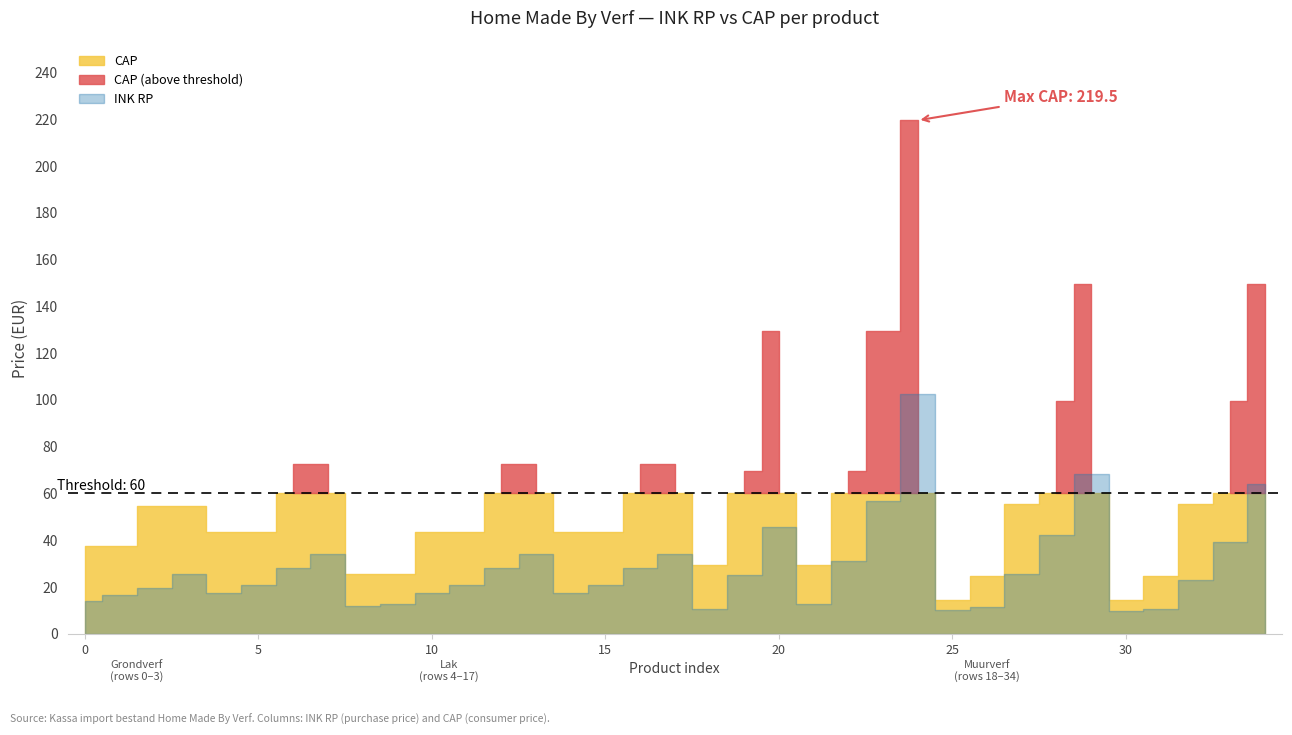

Reading right to left, extract all data points from this chart.

INK RP: 34=64.2	33=39.2	32=22.9	31=10.8	30=9.6	29=68.1	28=42.0	27=25.4	26=11.3	25=10.0	24=102.5	23=56.6	22=31.3	21=12.9	20=45.8	19=25.2	18=10.5	17=34.1	16=28.2	15=20.9	14=17.4	13=34.1	12=28.2	11=20.9	10=17.4	9=12.6	8=11.6	7=34.1	6=28.2	5=20.9	4=17.4	3=25.7	Muurverf=19.6	Lak=16.7	Grondverf=14.2
CAP: 34=149.5	33=99.5	32=55.5	31=24.5	30=14.5	29=149.5	28=99.5	27=55.5	26=24.5	25=14.5	24=219.5	23=129.5	22=69.5	21=29.5	20=129.5	19=69.5	18=29.5	17=72.5	16=72.5	15=43.5	14=43.5	13=72.5	12=72.5	11=43.5	10=43.5	9=25.5	8=25.5	7=72.5	6=72.5	5=43.5	4=43.5	3=54.5	Muurverf=54.5	Lak=37.5	Grondverf=37.5